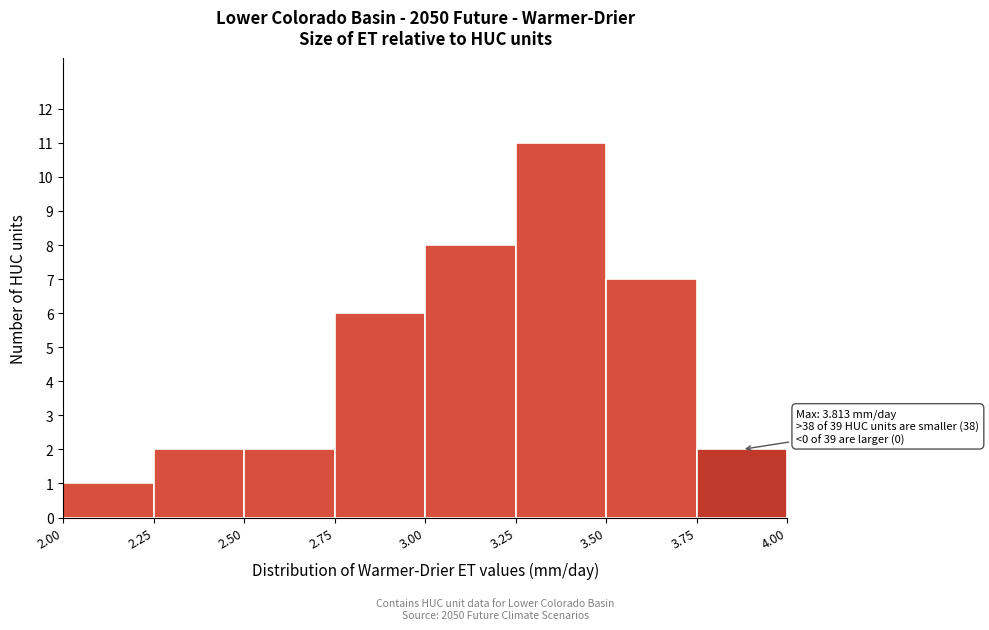

Over which range of the x-axis is the bar tallest?

3.25 to 3.50